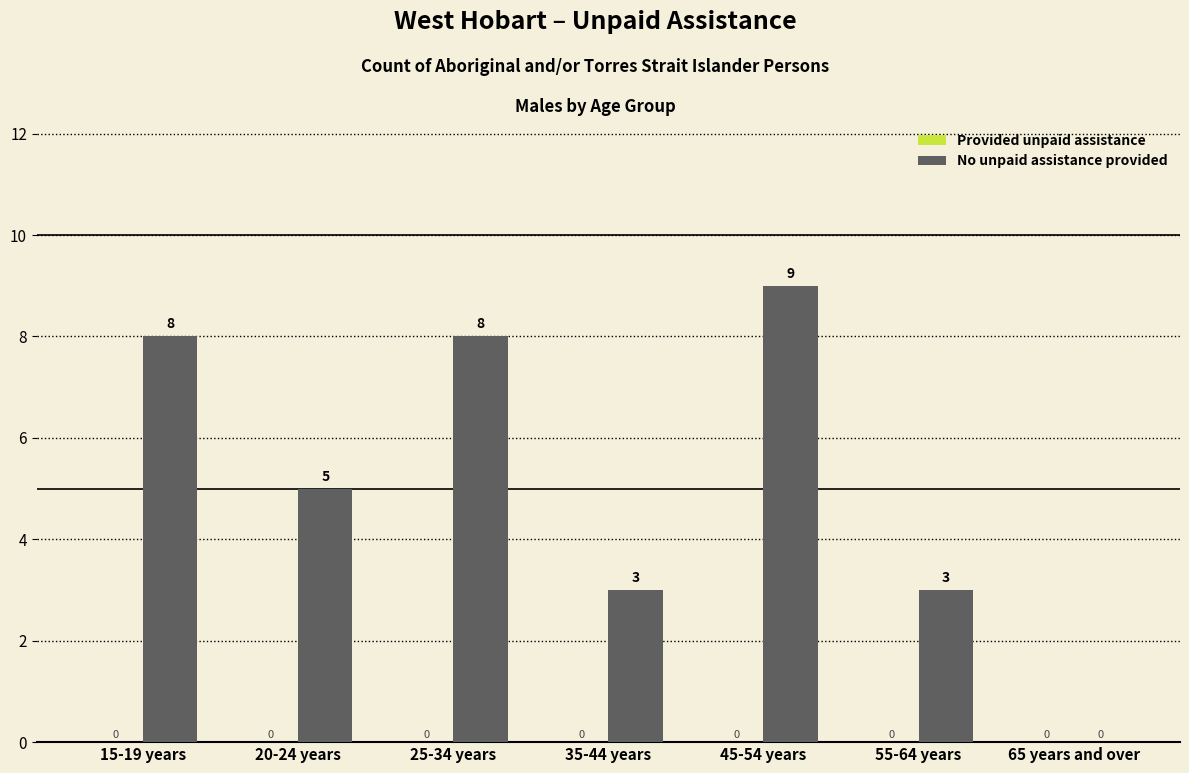

Are the bars horizontal?

No